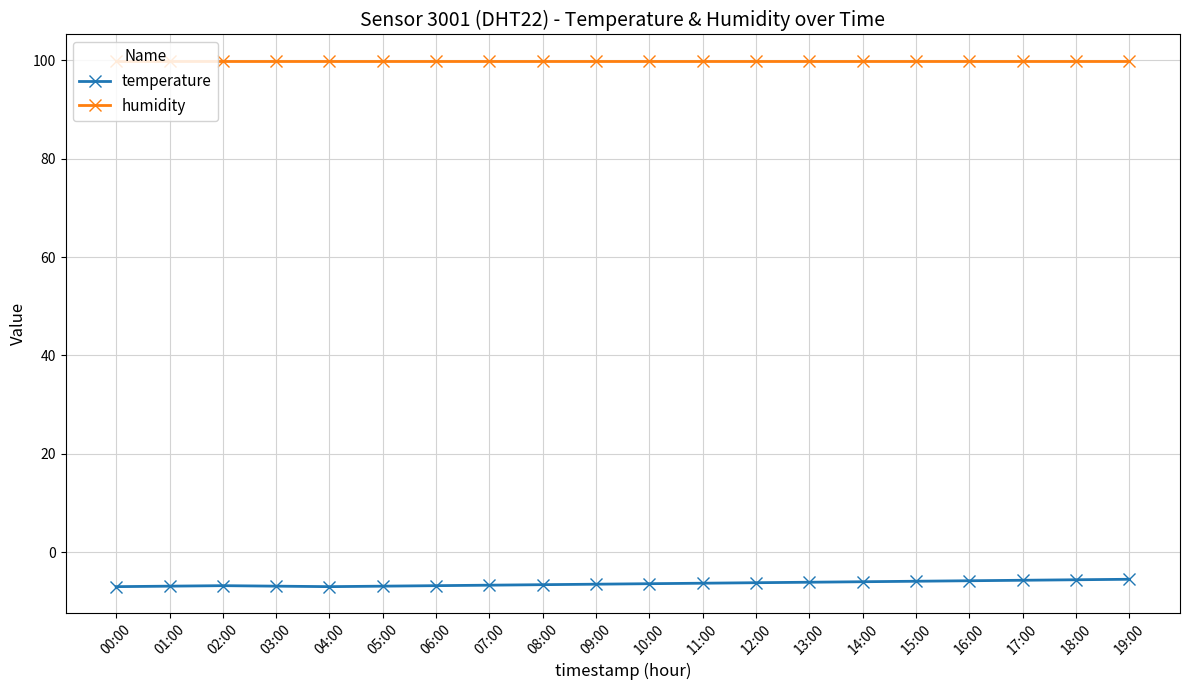

Is the value of temperature at 14:00 greater than the value of humidity at 12:00?

No